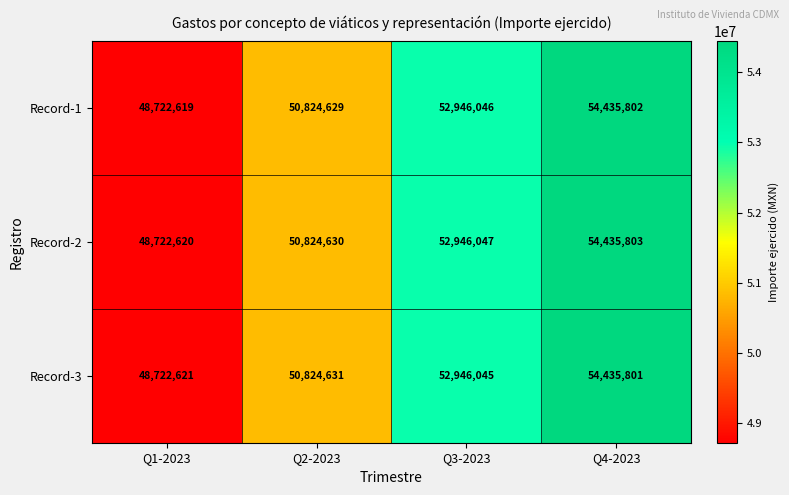

What value does the Record-1 series have at Q1-2023?

48722619